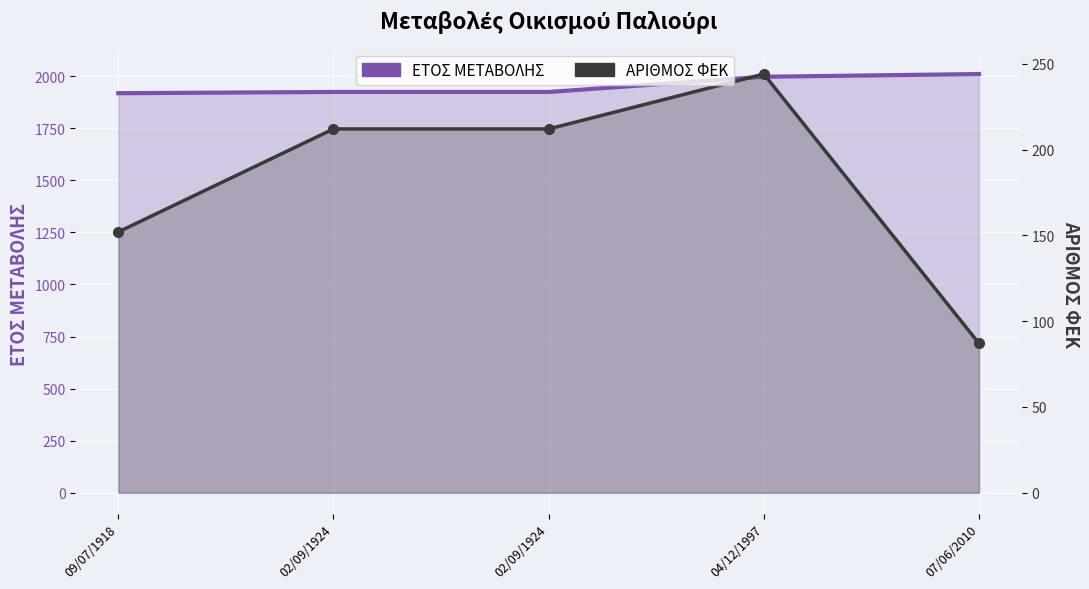

At which label does ΕΤΟΣ ΜΕΤΑΒΟΛΗΣ first exceed 1924?

04/12/1997